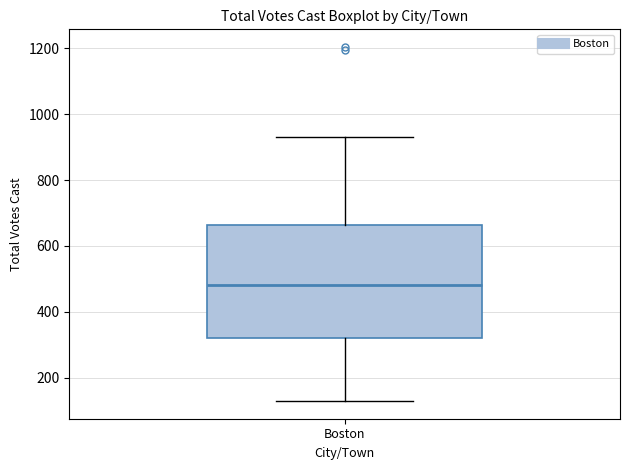

Read this box plot against the y-axis: the position of the median line, the range covered by the box, and the ends of both whiskers. The values are not printed on the chart, so give them approximately, as read against the axis.

median 480, box 320 to 660, whiskers 120 to 940